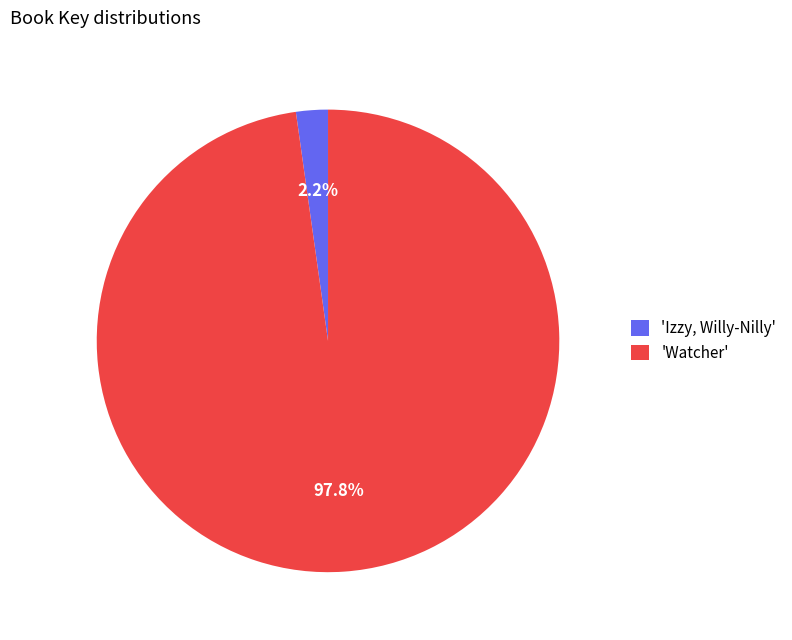

What portion of the pie excludes 'Izzy, Willy-Nilly'?

97.8%